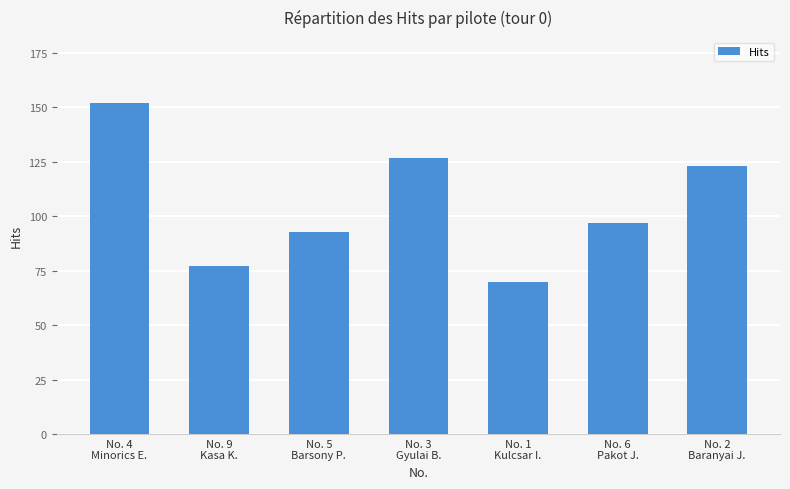

Which has a higher value, No. 1
Kulcsar I. or No. 5
Barsony P.?

No. 5
Barsony P.